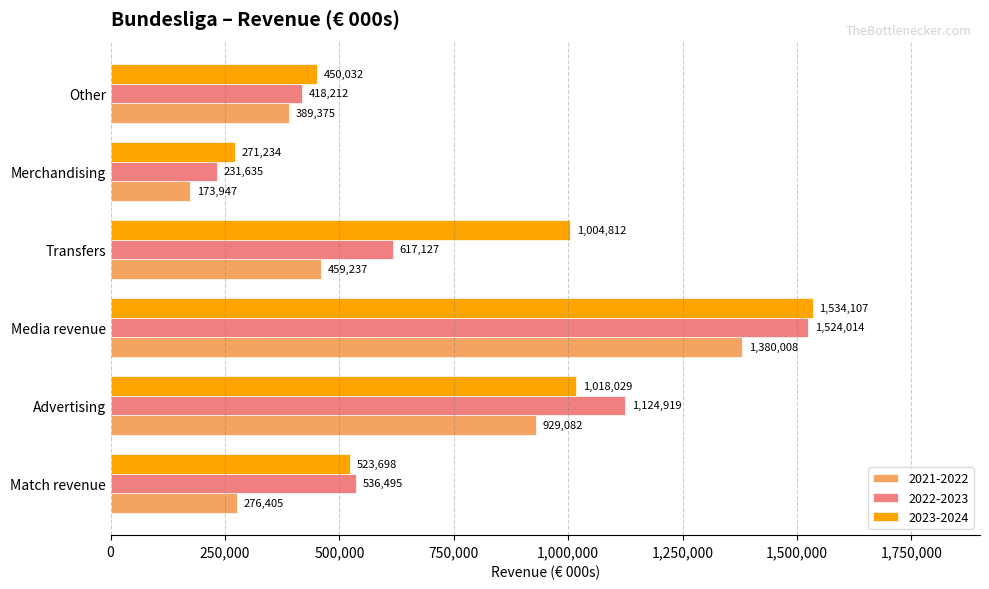

The 2023-2024 series shows 1463452 at Advertising. True or false?

False